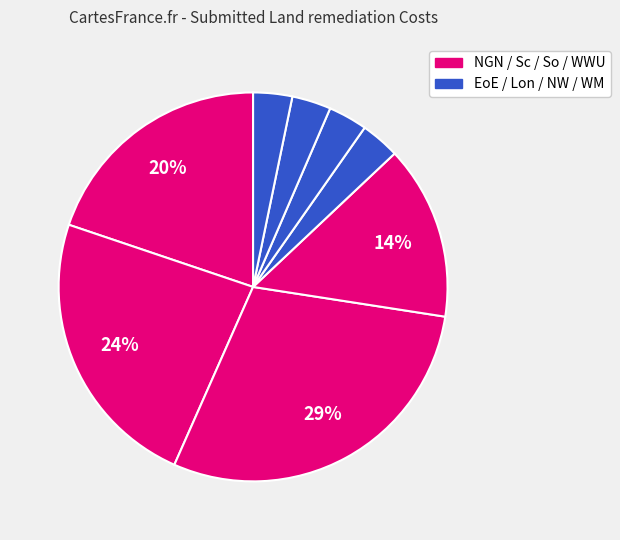

How many segments does this pie chart have?

8